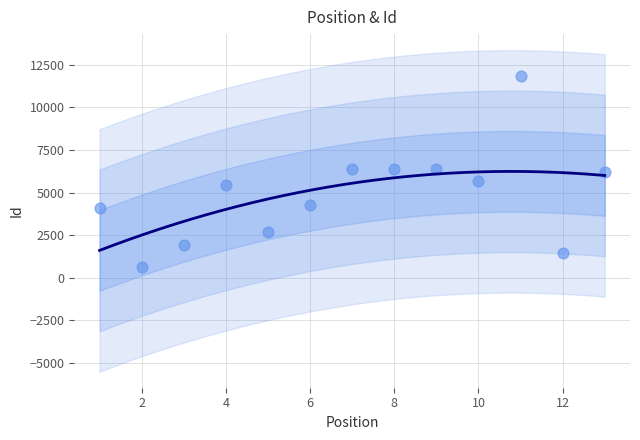

What is the range of Y values (max minus min)?

11198